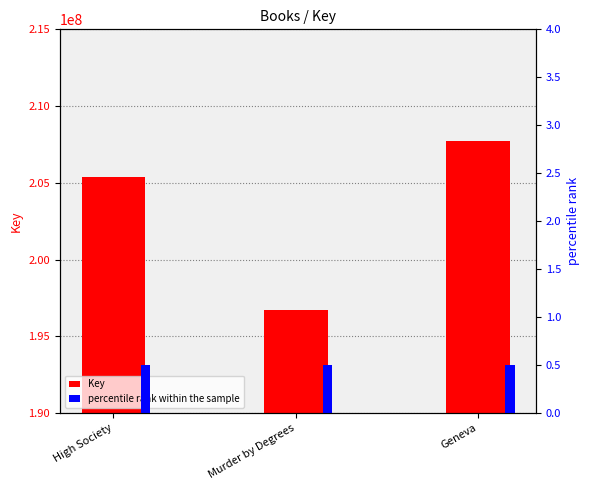

Reading left to right, transcribe all the data shown in this chart.

Key: 205370026.0	196725609.0	207704445.0
percentile rank within the sample: 0.5	0.5	0.5